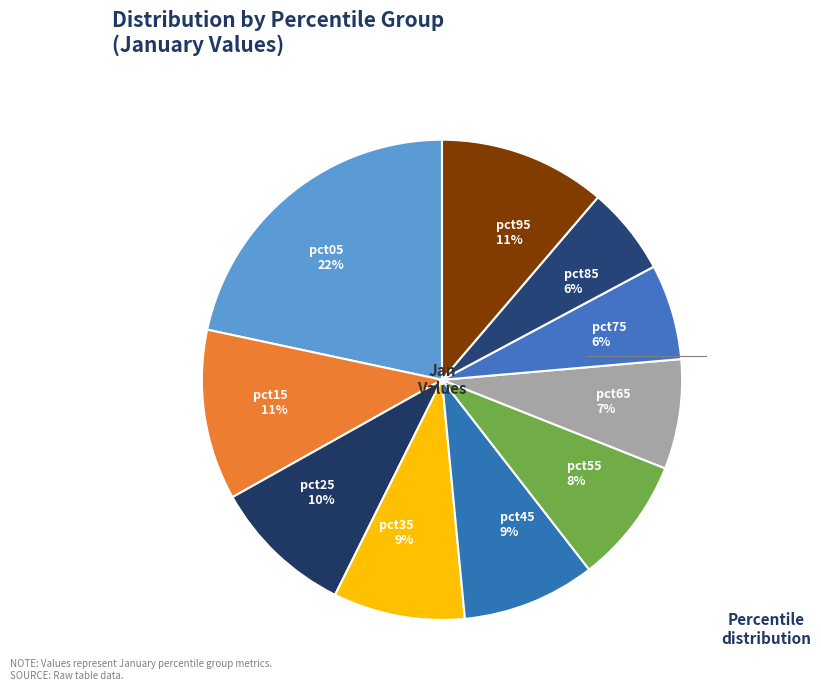

Does any single category account for the majority?

No